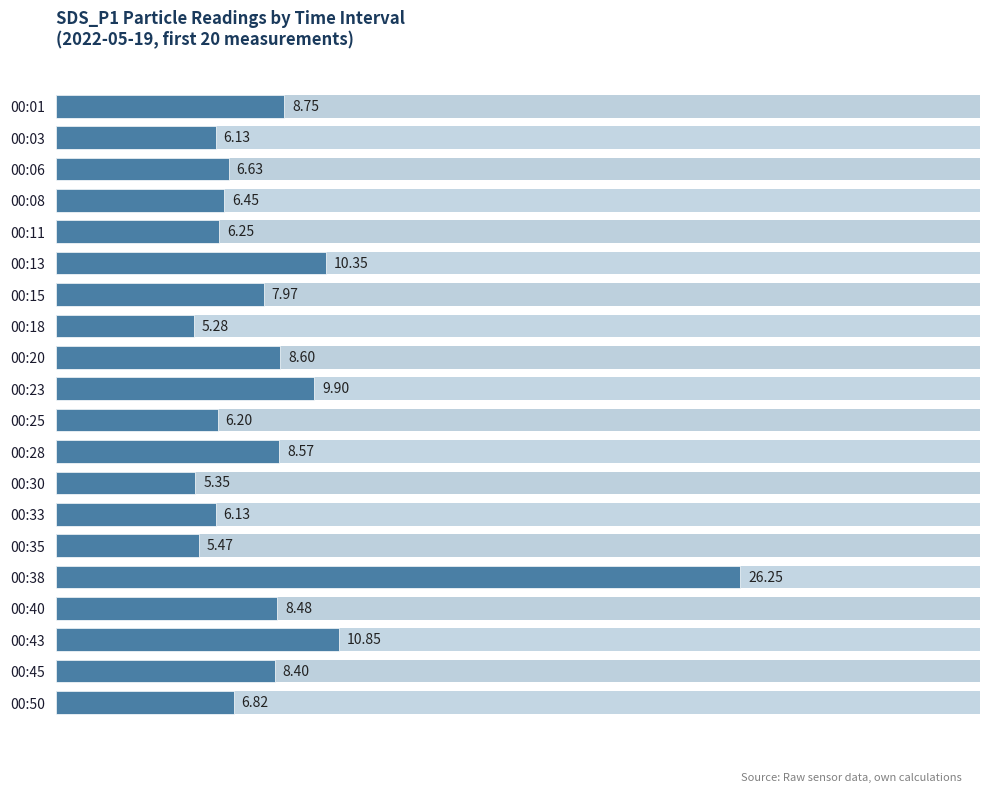

What is the ratio of the value at 00:18 to the value at 00:40?

0.6